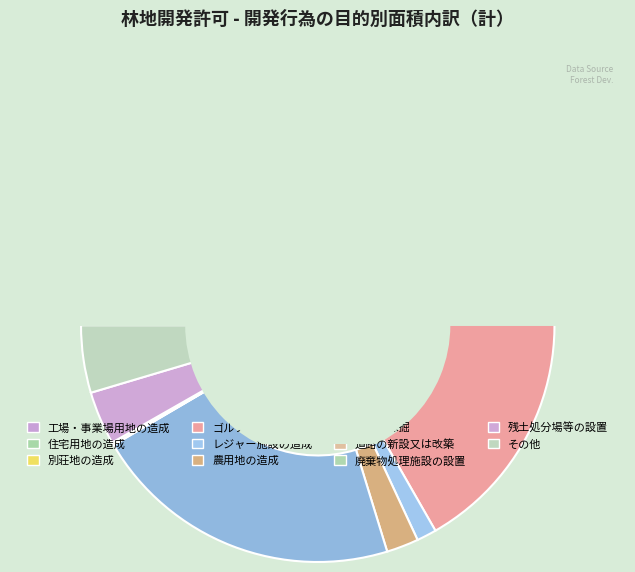

Is the sum of 農用地の造成 and 道路の新設又は改築 greater than half?

No